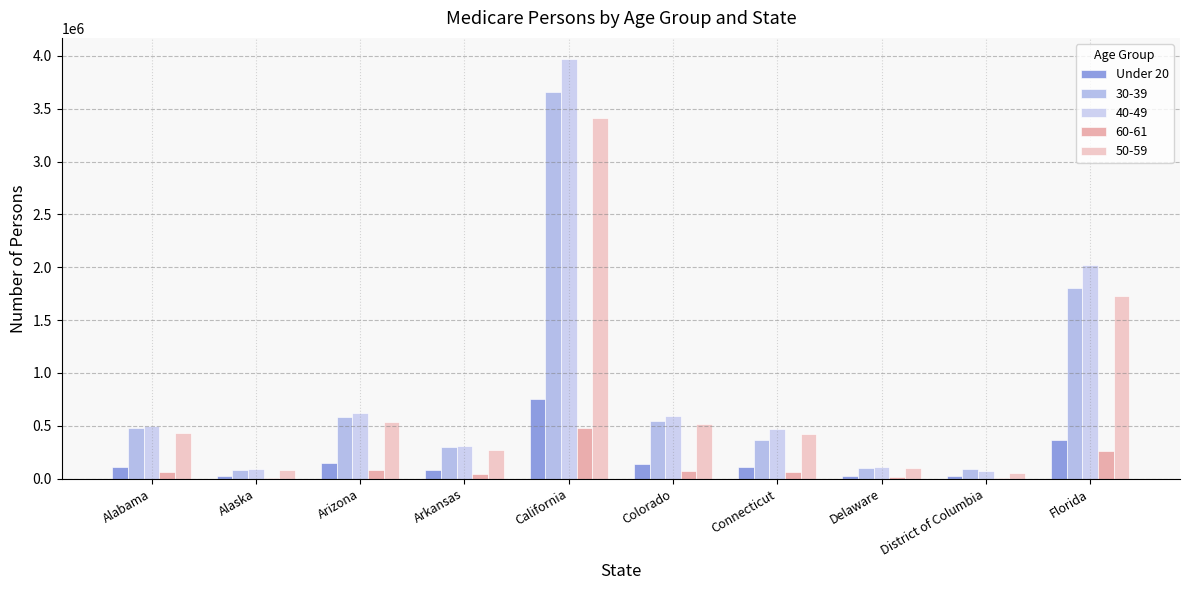

Which has a higher value, Alaska or Alabama?

Alabama